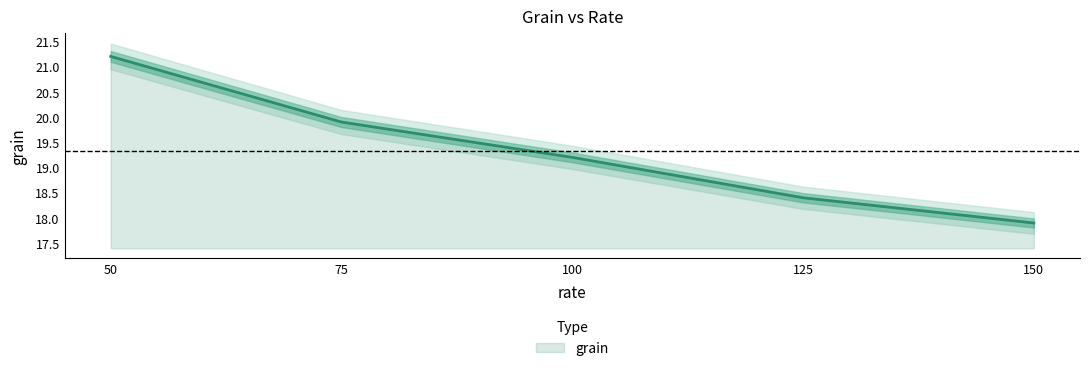

The chart shows a value of 29.4 at 125. True or false?

False